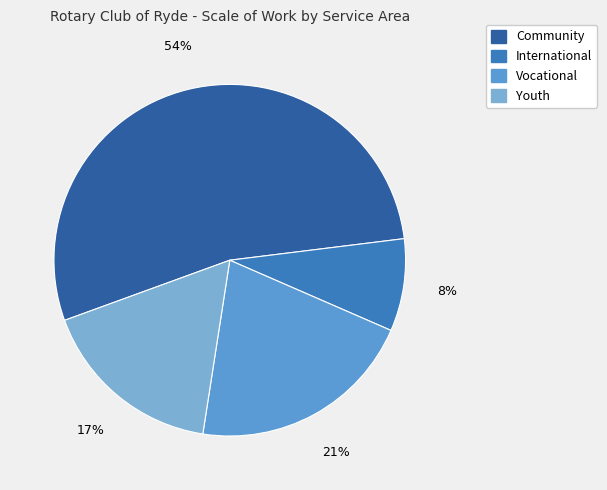

Do Vocational and Youth together represent more than half of the pie?

No